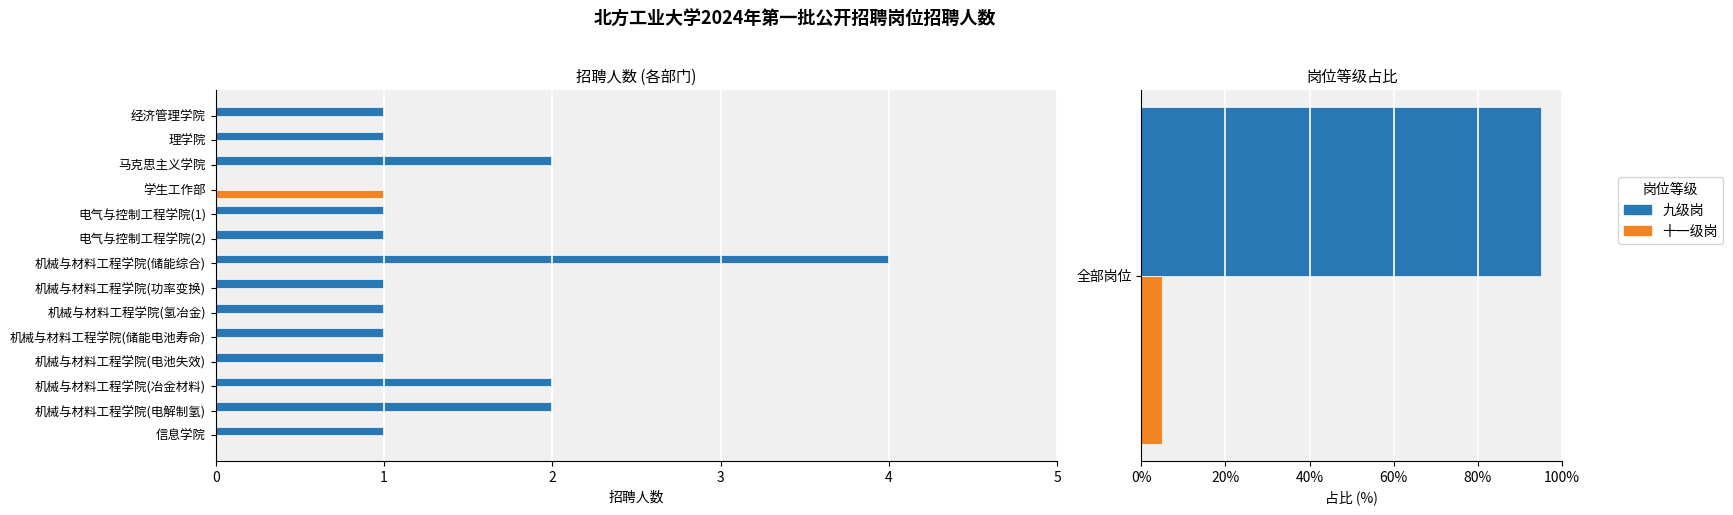

Which series has the largest range (max minus min)?

九级岗